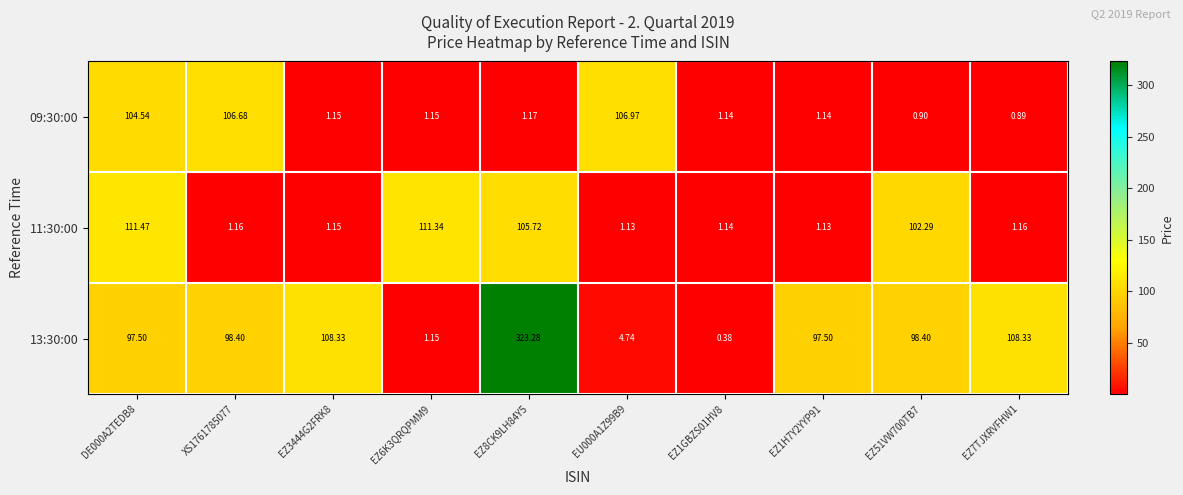

Is the value of 09:30:00 at EZ3444G2FRK8 greater than the value of 11:30:00 at DE000A2TEDB8?

No